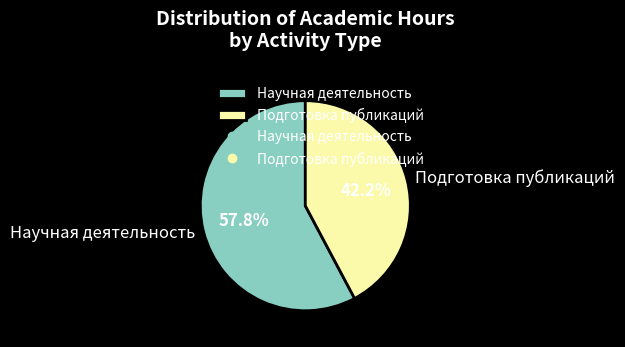

Approximately how many times larger is the value at Подготовка публикаций compared to Научная деятельность?

0.7